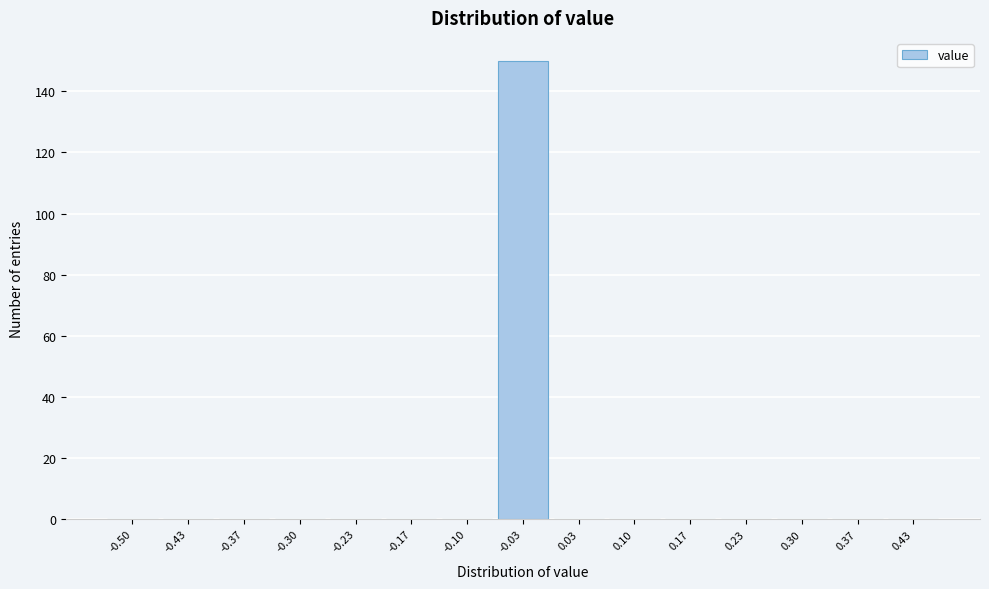

Reading left to right, extract all data points from this chart.

-0.50=0	-0.43=0	-0.37=0	-0.30=0	-0.23=0	-0.17=0	-0.10=0	-0.03=150	0.03=0	0.10=0	0.17=0	0.23=0	0.30=0	0.37=0	0.43=0